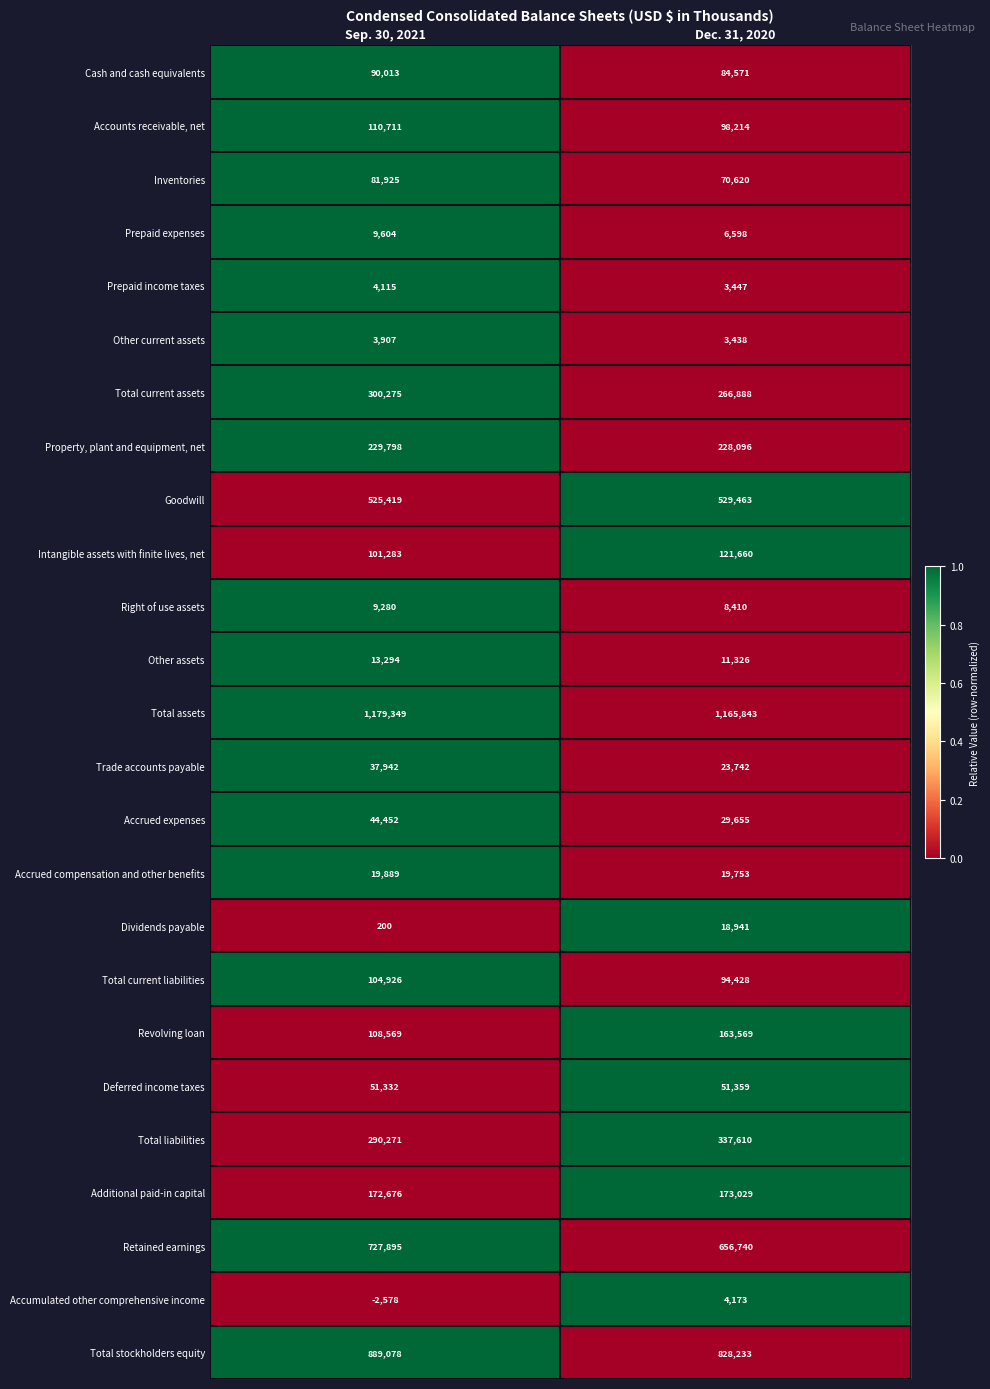

The Other assets series shows 13294 at Sep. 30, 2021. True or false?

True